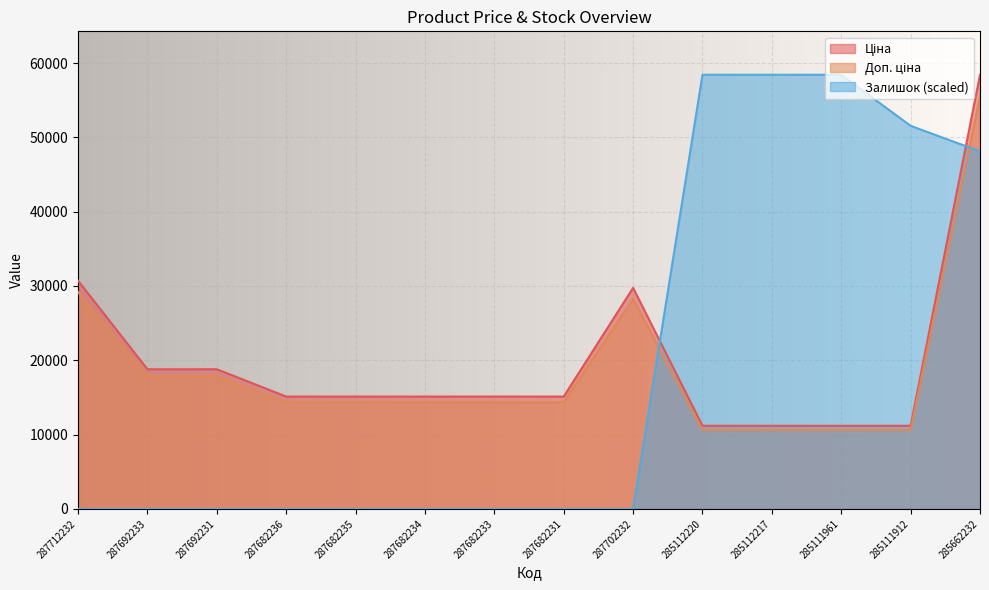

True or false: Доп. ціна has more than 0 interior local peaks.

True